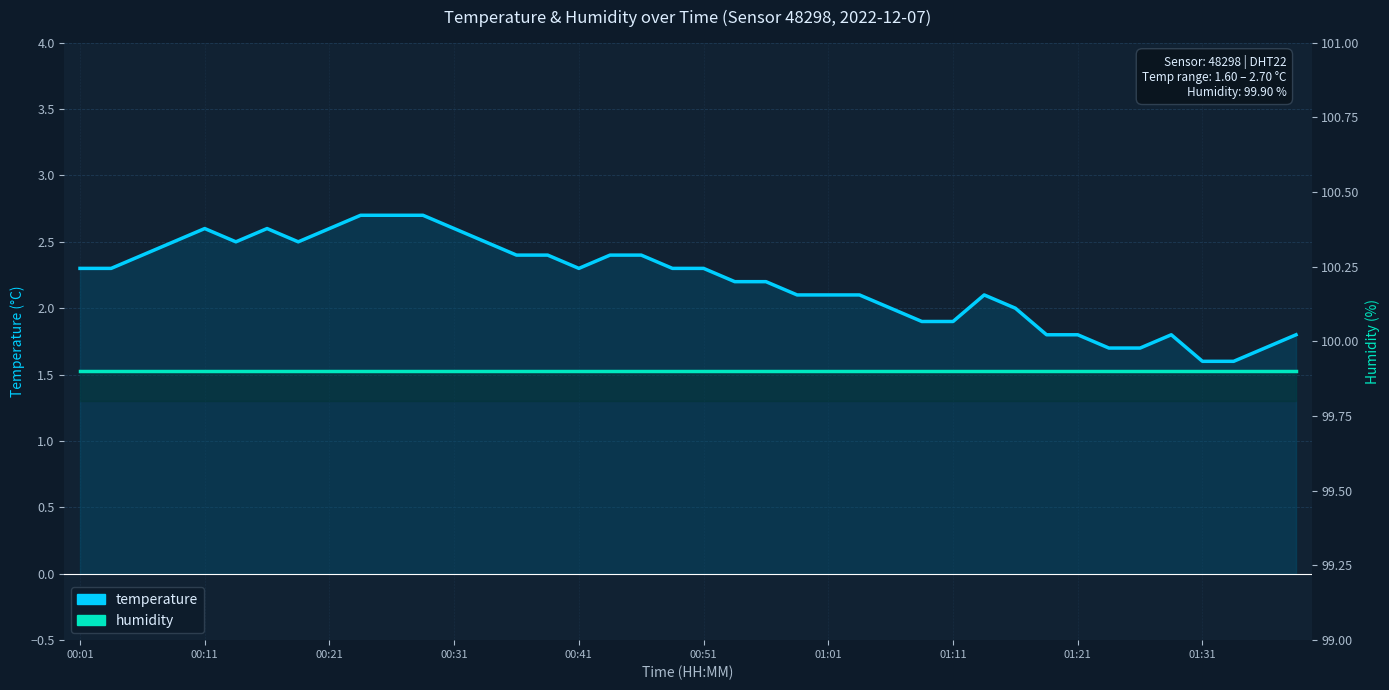

Which series has the widest spread of values?

temperature